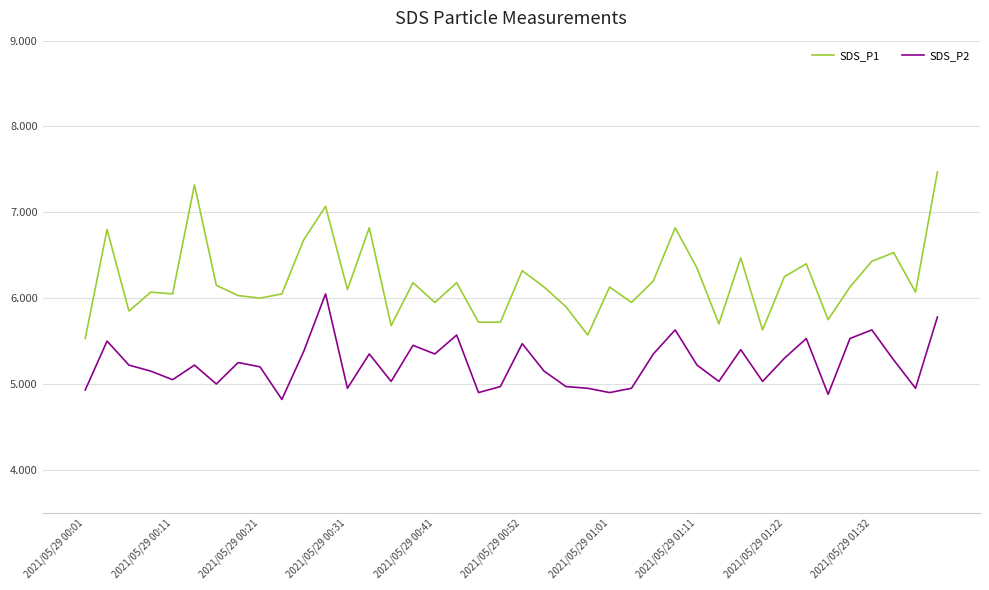

Which series has the largest range (max minus min)?

SDS_P1